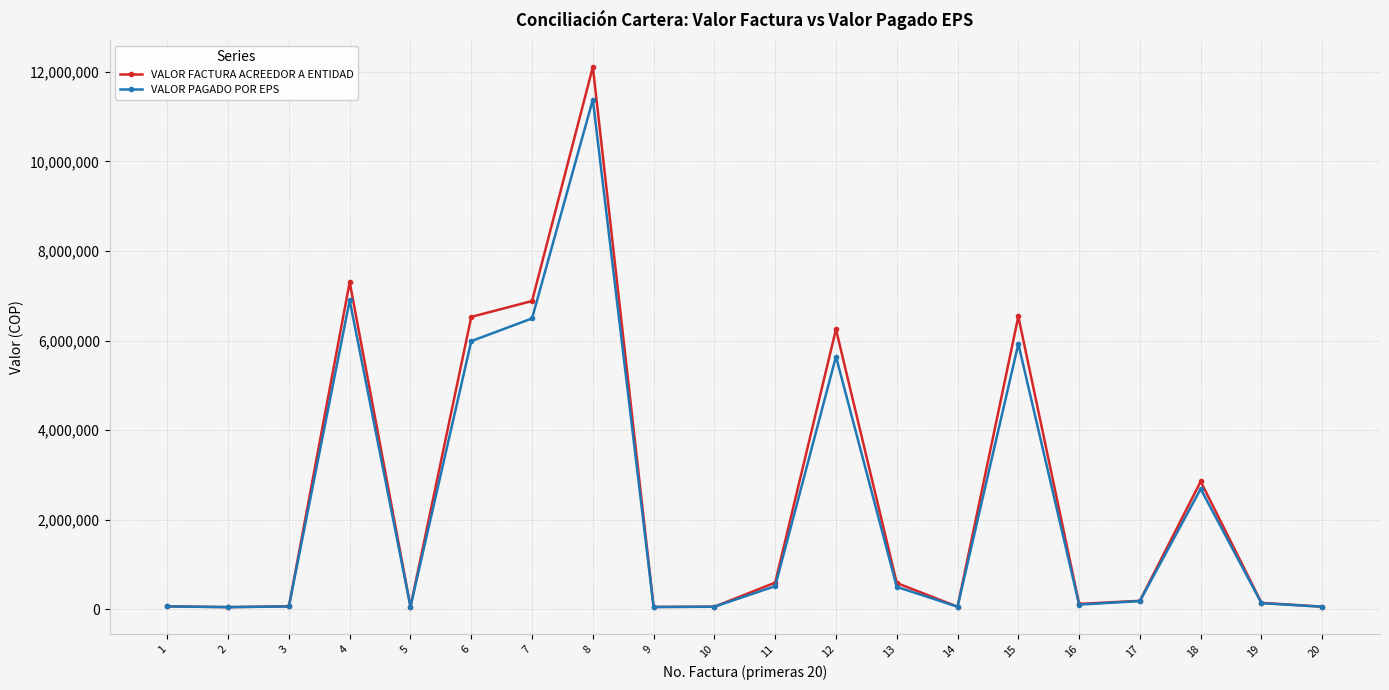

True or false: VALOR FACTURA ACREEDOR A ENTIDAD has more than 1 points higher than both neighbors.

True